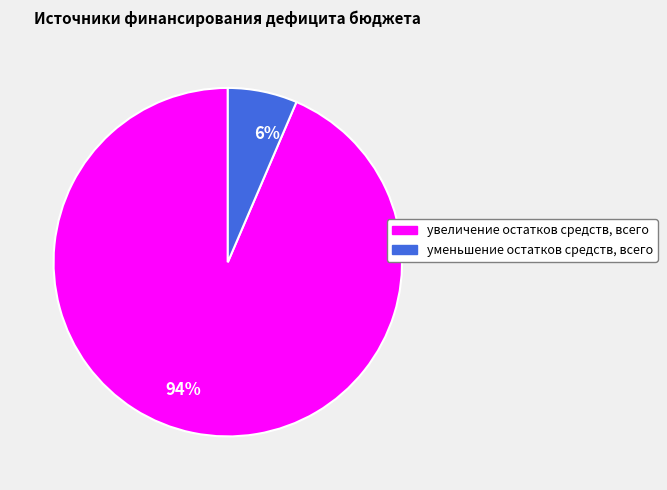

Does any single category account for the majority?

Yes